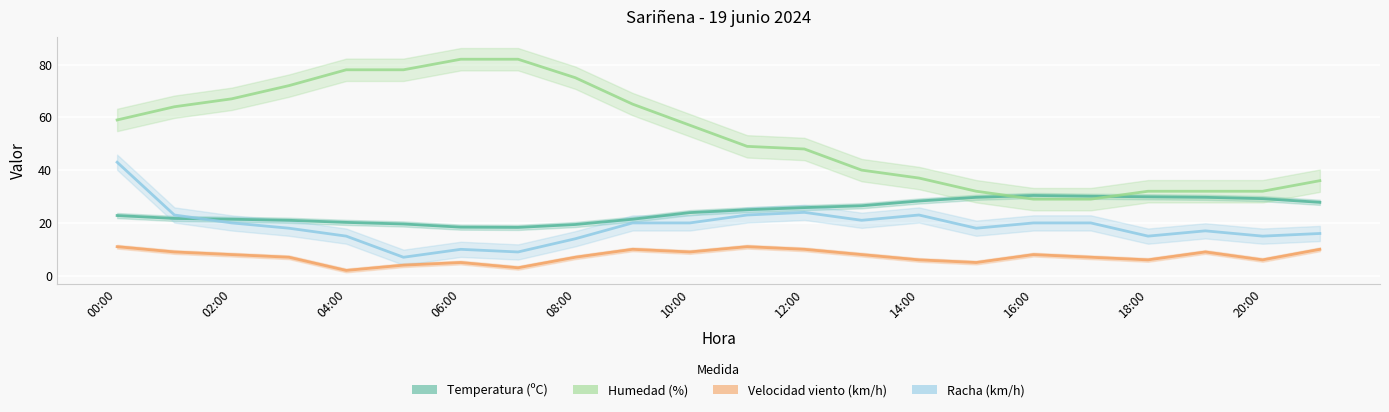

What is the label of the 12th point from the left?

11:00